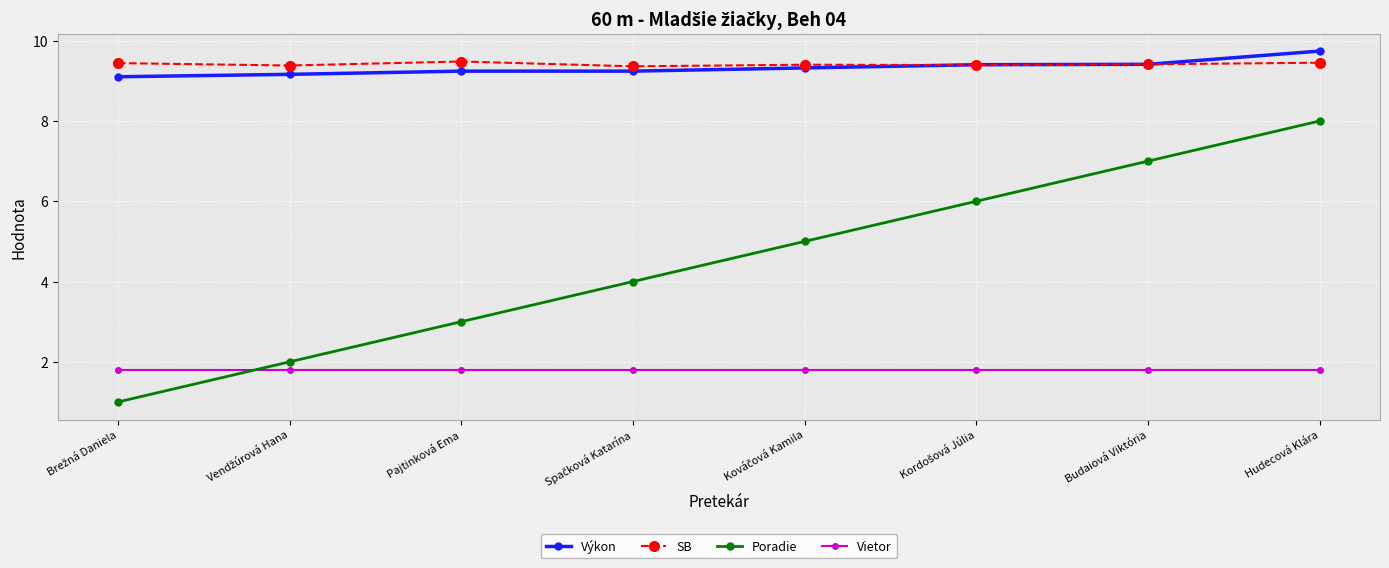

At how many categories does at least one series exceed 4?

8